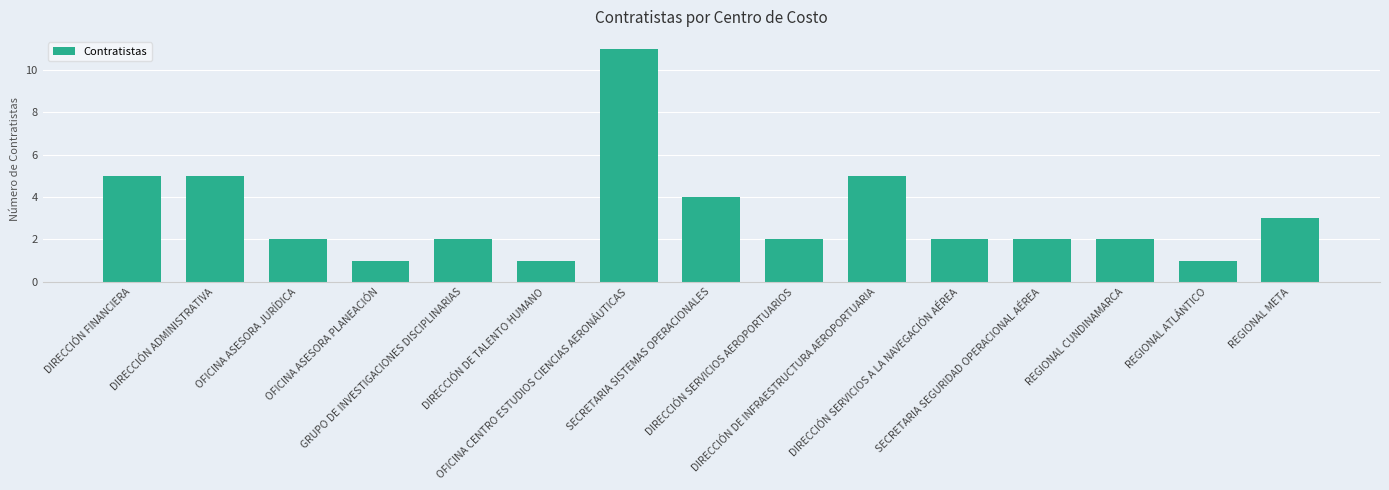

Does the chart contain any negative values?

No